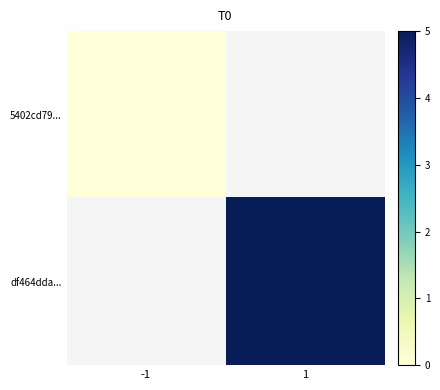

How many positive values does the df464dda... series have?

1